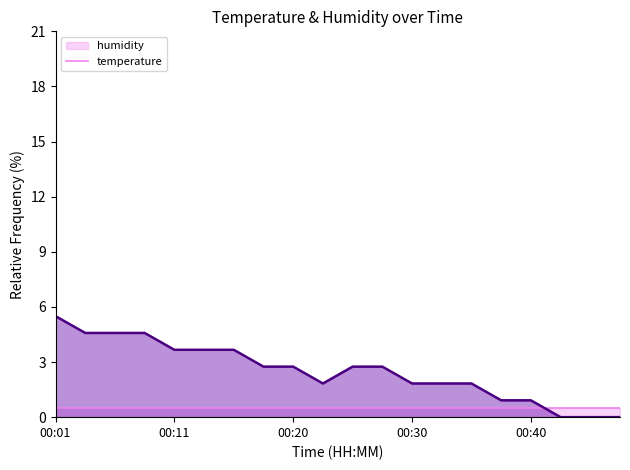

Where is the data nearest to the value 2?

00:23